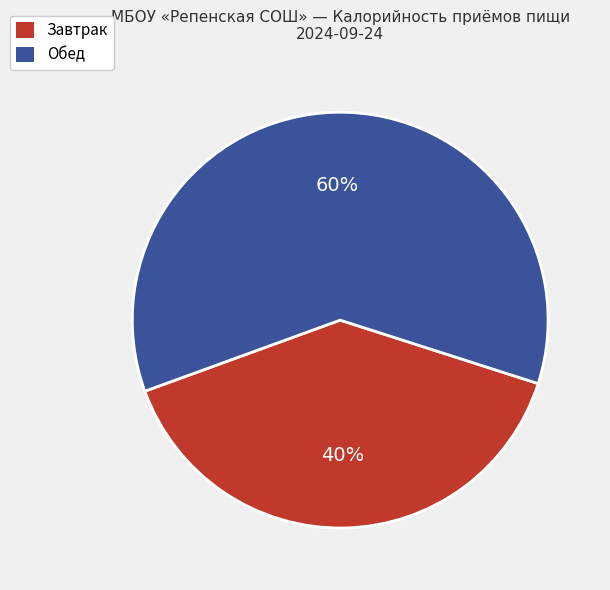

Which slice is the smallest?

Завтрак